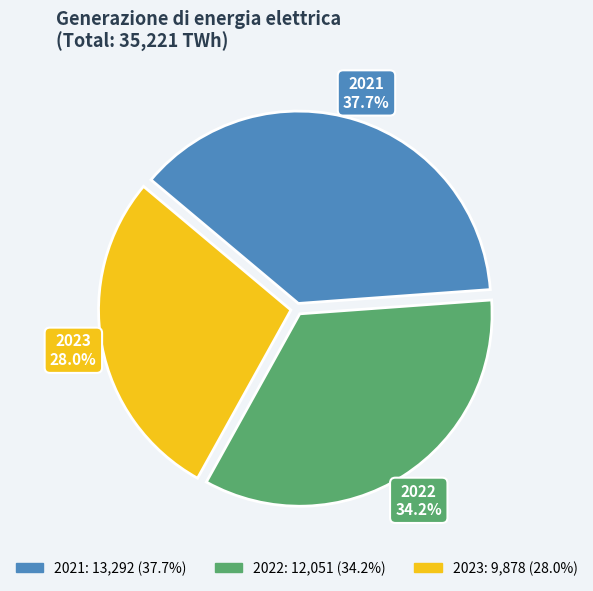

Which has a higher value, 2022 or 2023?

2022